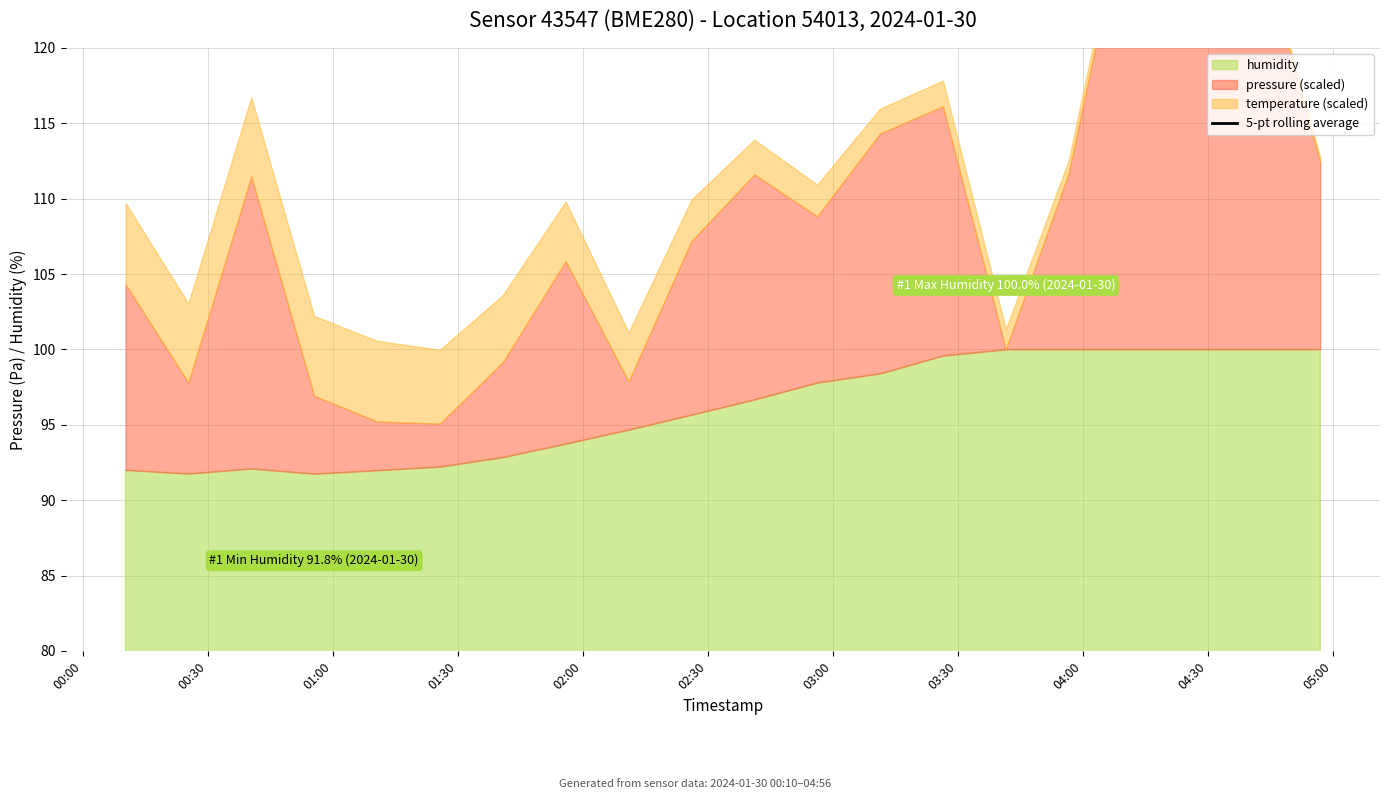

What is the difference between the maximum and second lowest values?

38.3